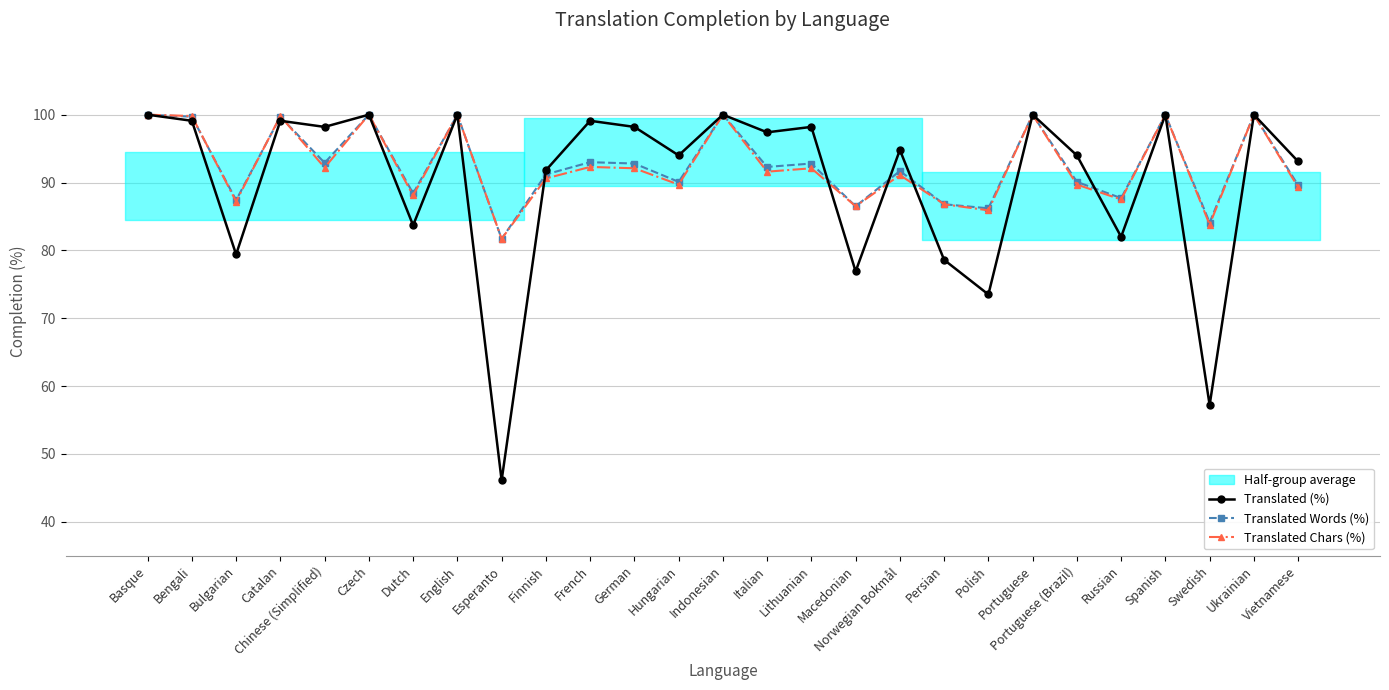

What is the total value across all series at German?

283.1